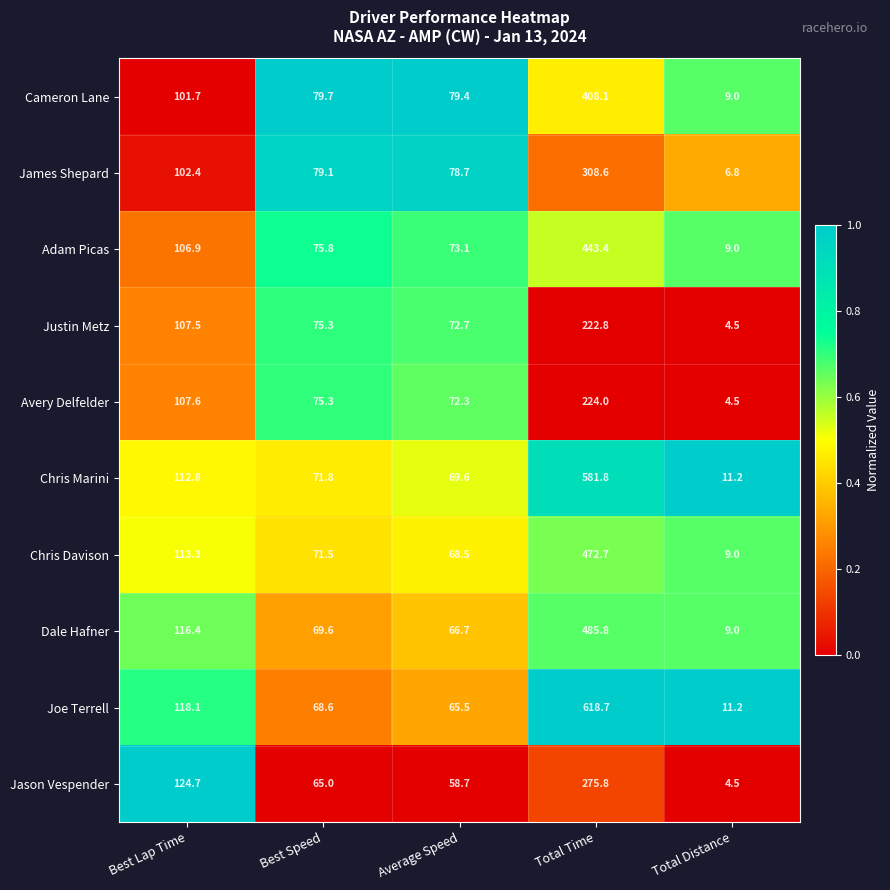

What is the minimum value for Dale Hafner?

9.0